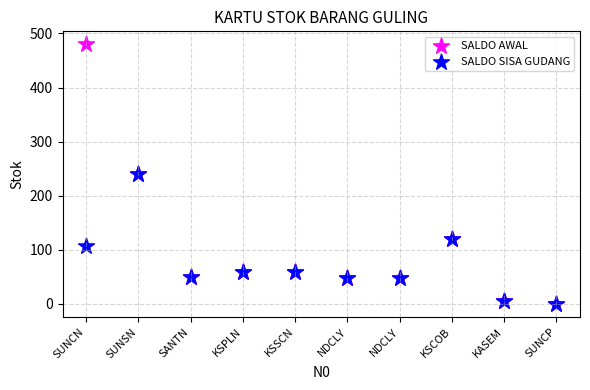

What are all the series names shown in the legend?

SALDO AWAL, SALDO SISA GUDANG